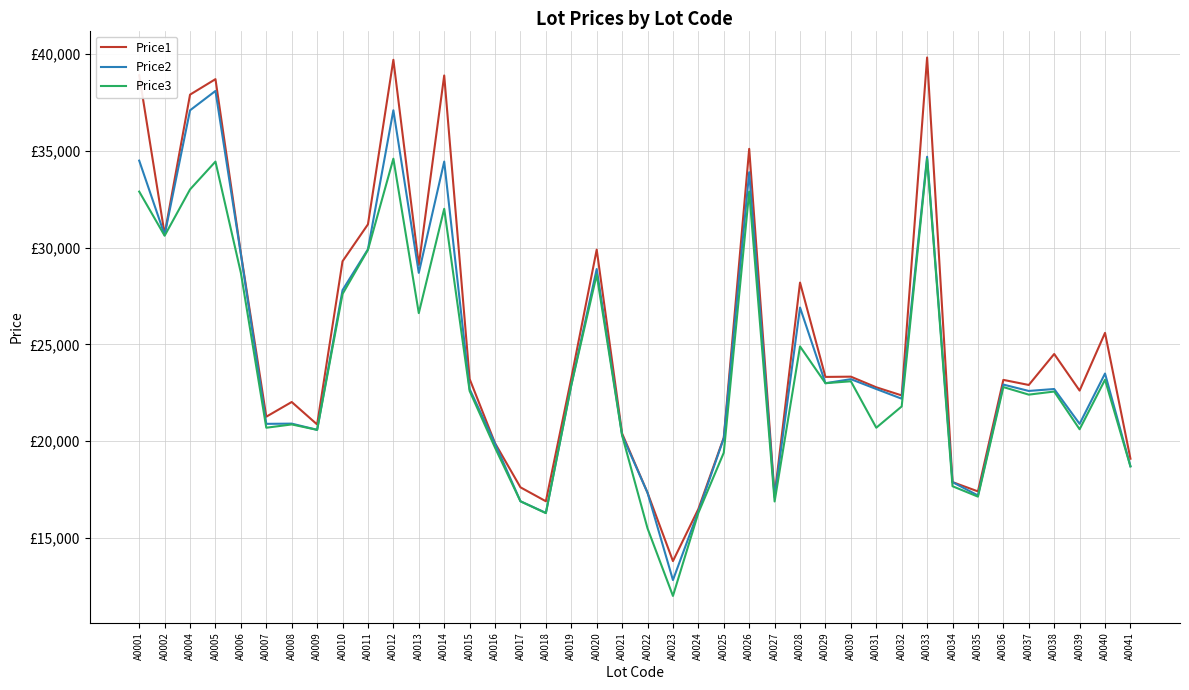

Where is Price2 nearest to the value 25464?

A0028